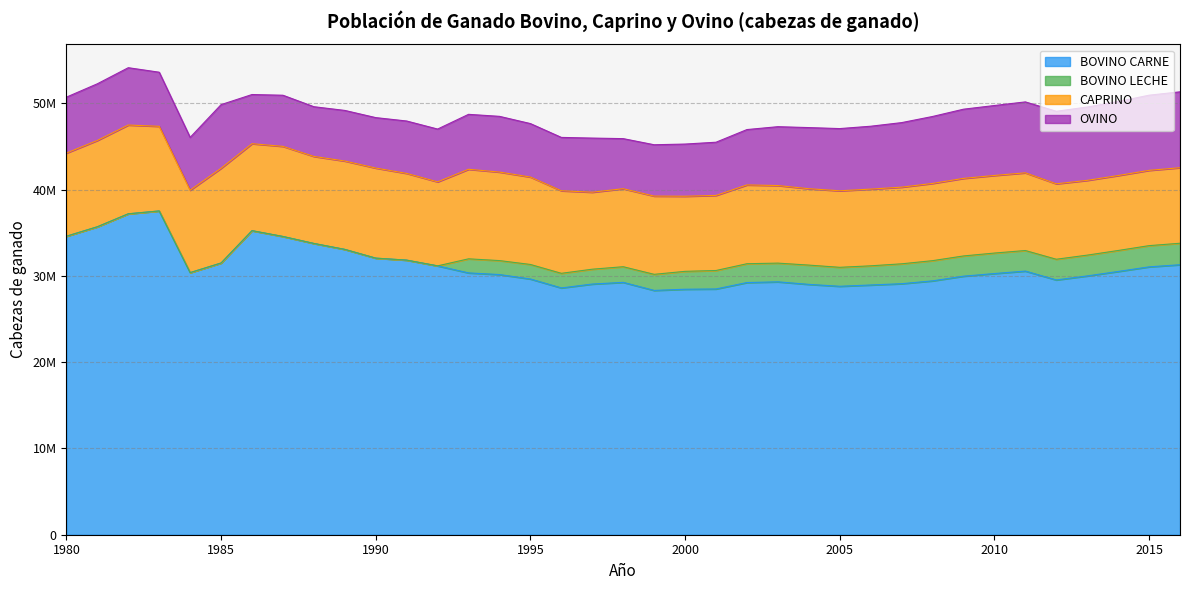

Is it true that BOVINO LECHE equals 2221686 at 2006?

True